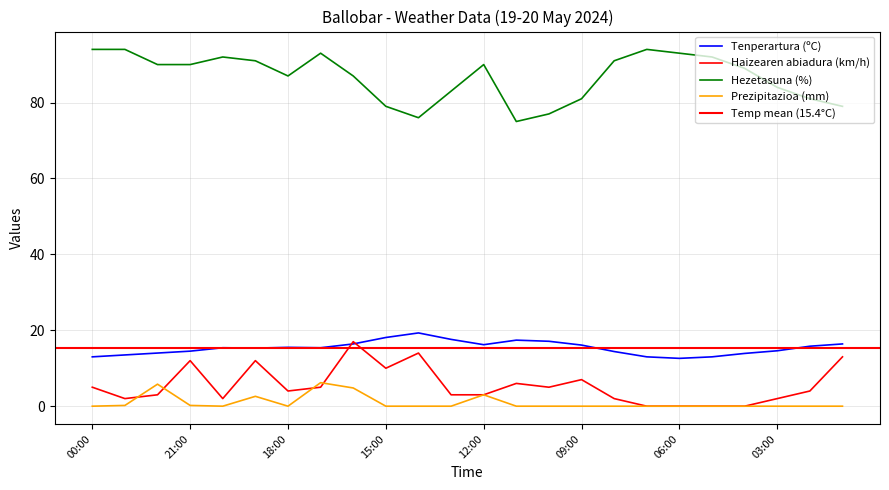

At how many categories does at least one series exceed 58?

24